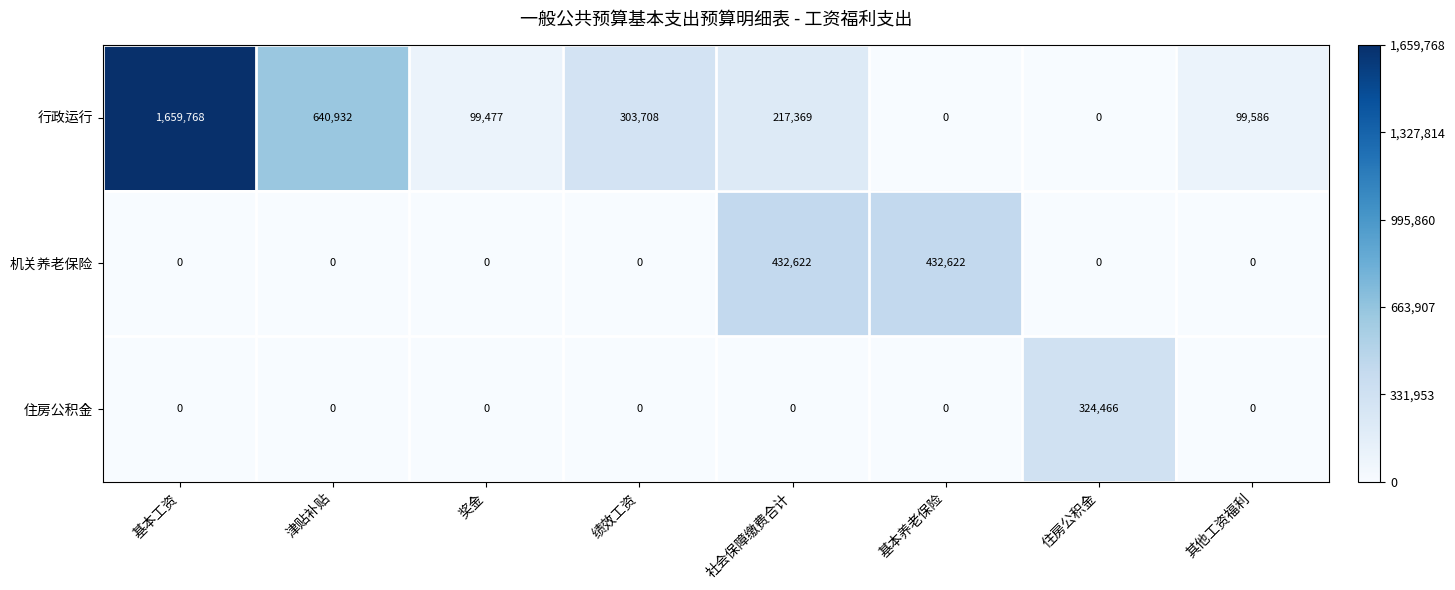

Count the 机关养老保险 values in the range 0 to 432622.

8